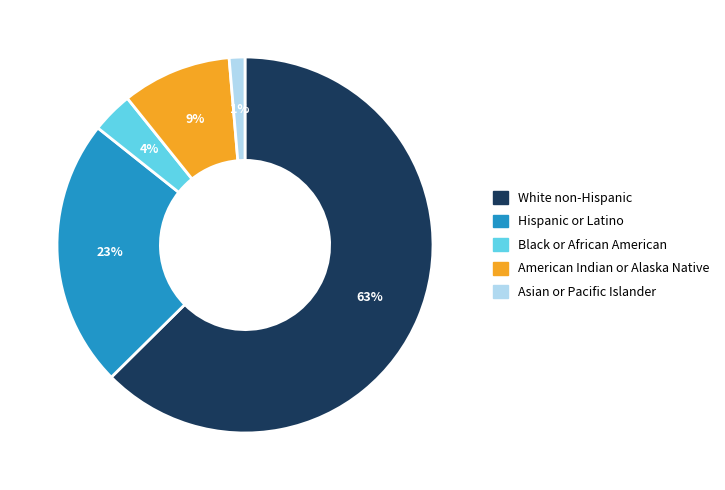

How many slices are in this pie chart?

5